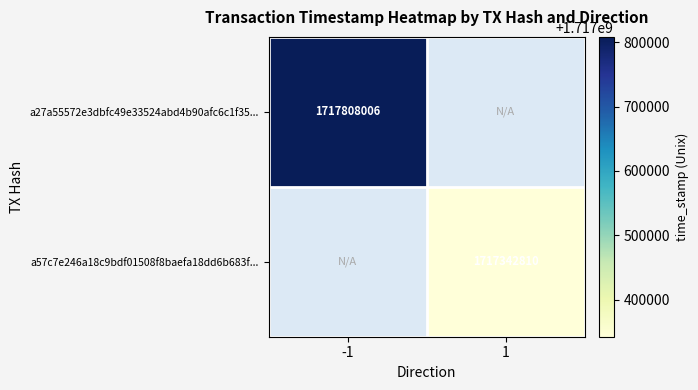

Is it true that a57c7e246a18c9bdf01508f8baefa18dd6b683f... equals 1039428707 at 1?

False